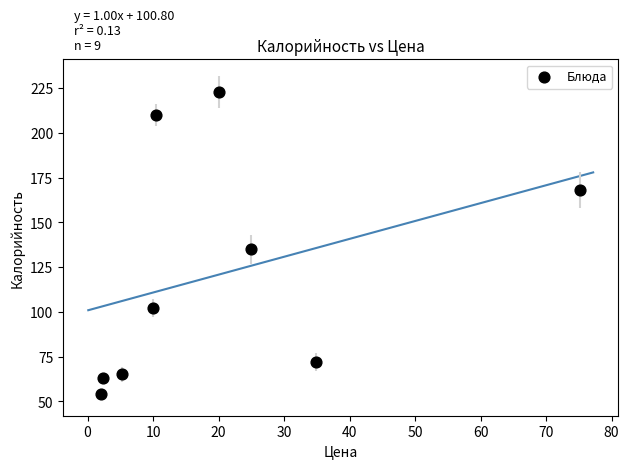

What Y value in the scatter plot is closest to 138?

135